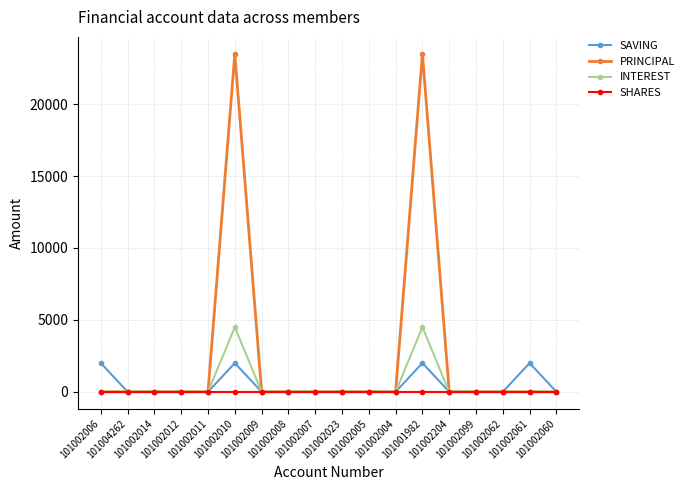

List the series in order of their peak value, highest first.

PRINCIPAL, INTEREST, SAVING, SHARES